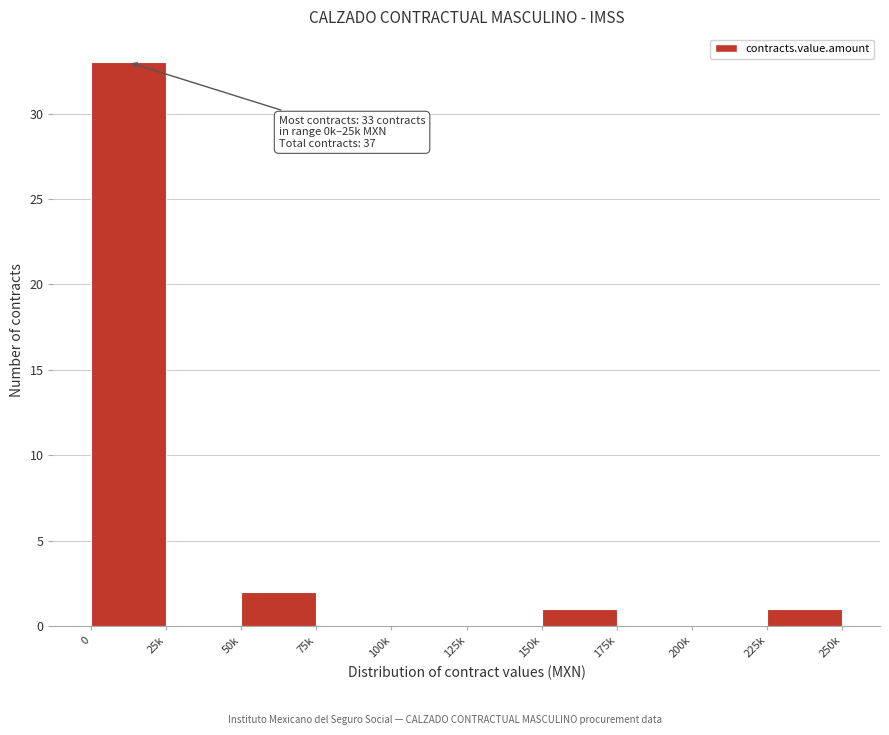

Reading left to right, what are all the values shown in this chart?

0=33	25k=0	50k=2	75k=0	100k=0	125k=0	150k=1	175k=0	200k=0	225k=1